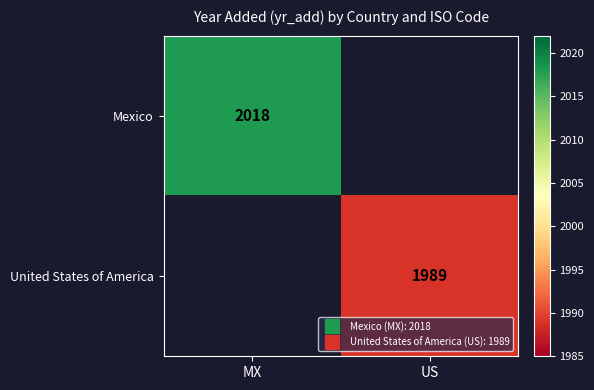

What value does the Mexico series have at MX?

2018.0